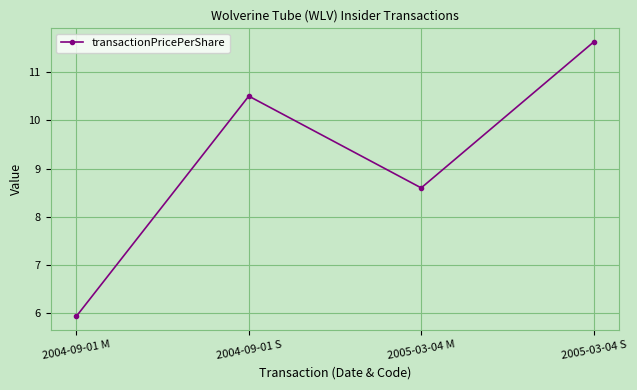

How many values are below 10?

2